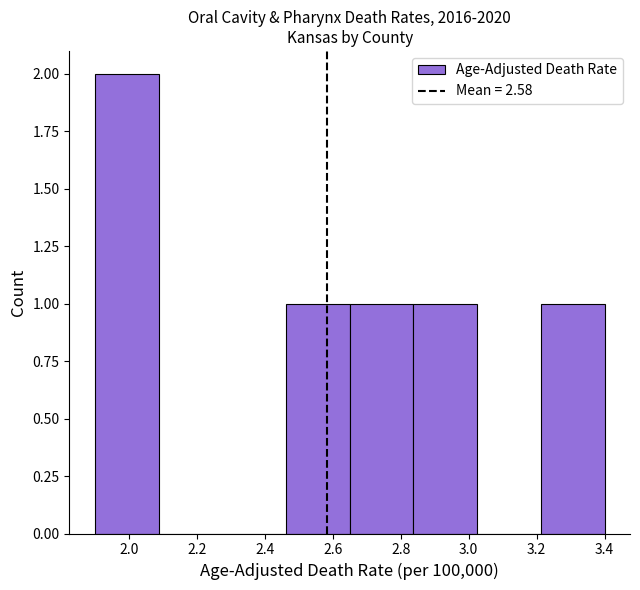

How tall is the bar that spans 3.22 to 3.40 on the x-axis? Neither the bar edges nor the heights are printed on the chart, so give them approximately, as read against the axes.

1